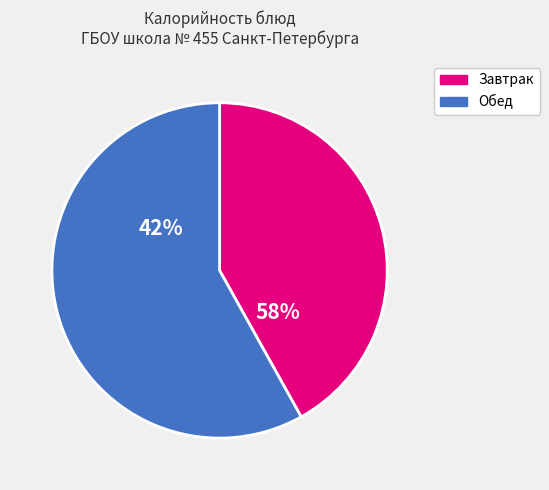

Between Батон (обед) and Батон (завтрак), which is larger?

Батон (завтрак)